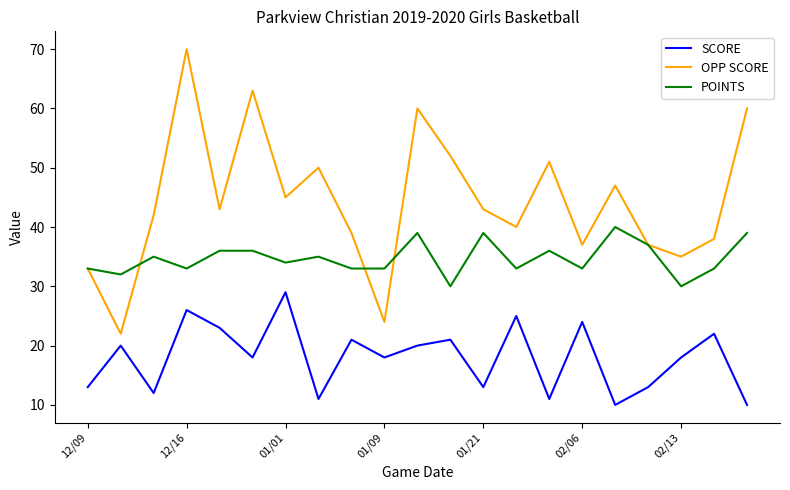

Rank the series by their average value, from lowest to highest.

SCORE, POINTS, OPP SCORE